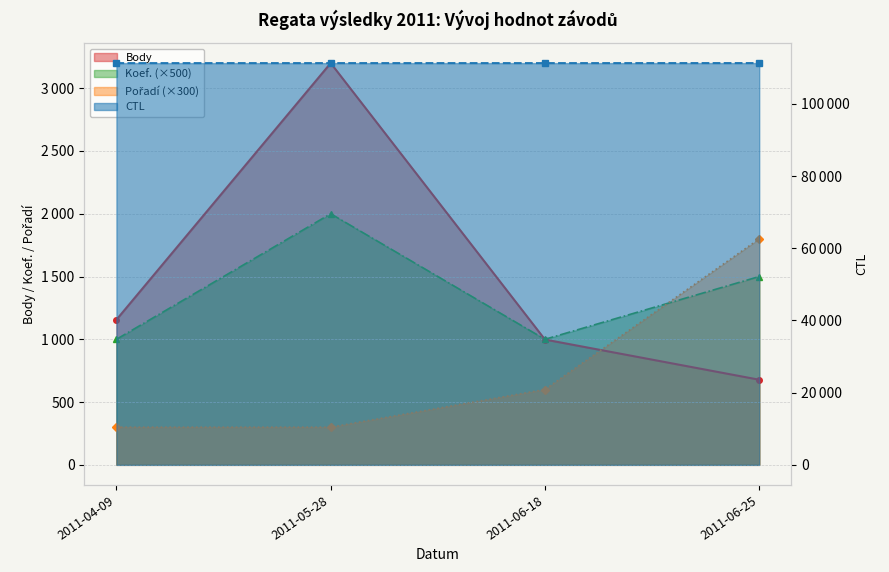

How many intersections are there between Body and Pořadí?

1